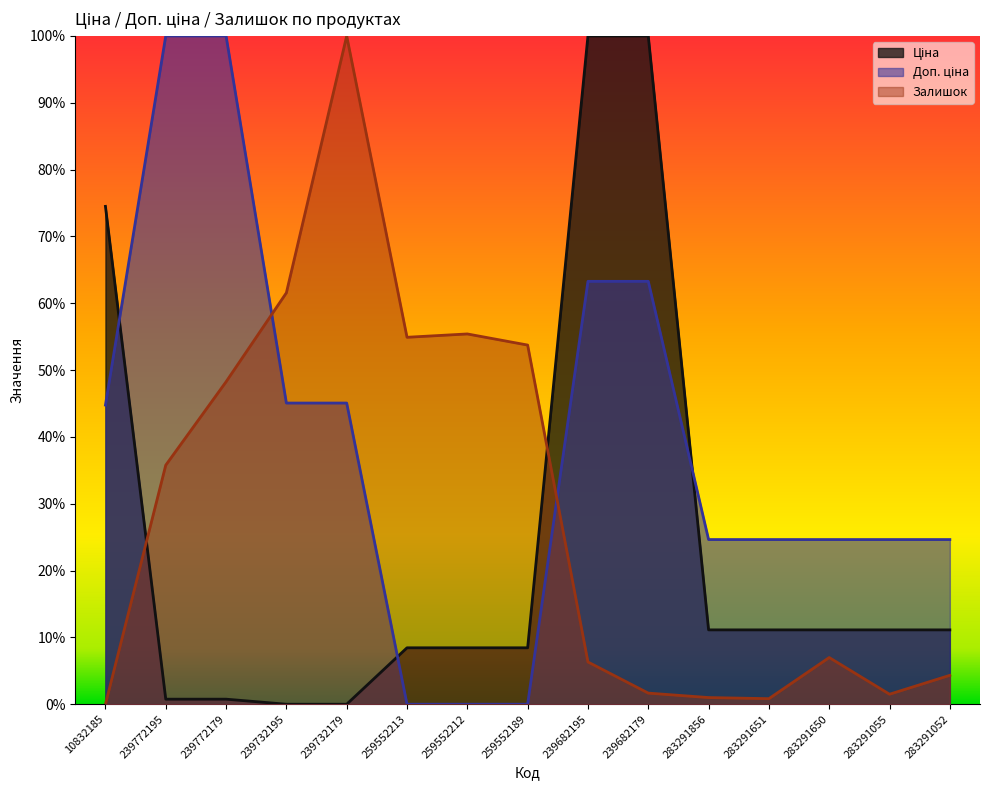

At which category is the sum across all series the highest?

239682195